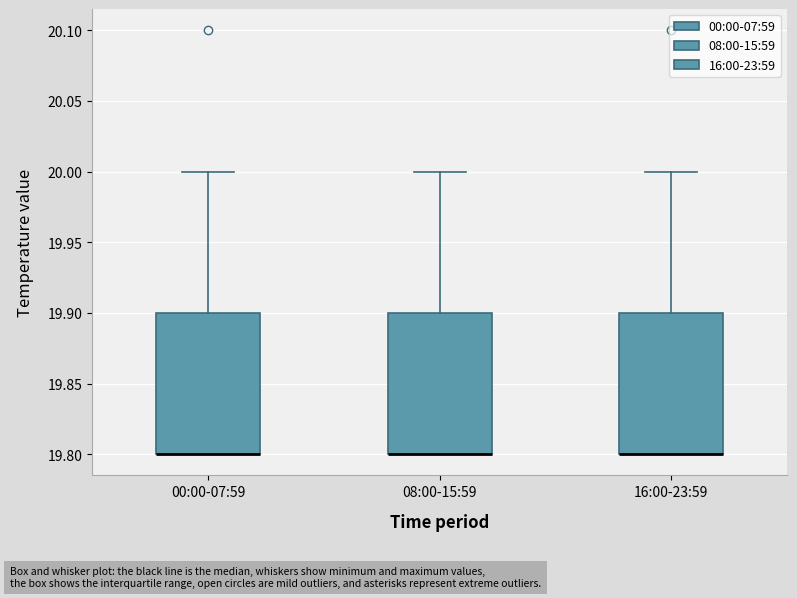

Where does the upper whisker of the box for 00:00-07:59 end on the y-axis? The values are not printed on the chart, so give them approximately, as read against the axis.

20.0